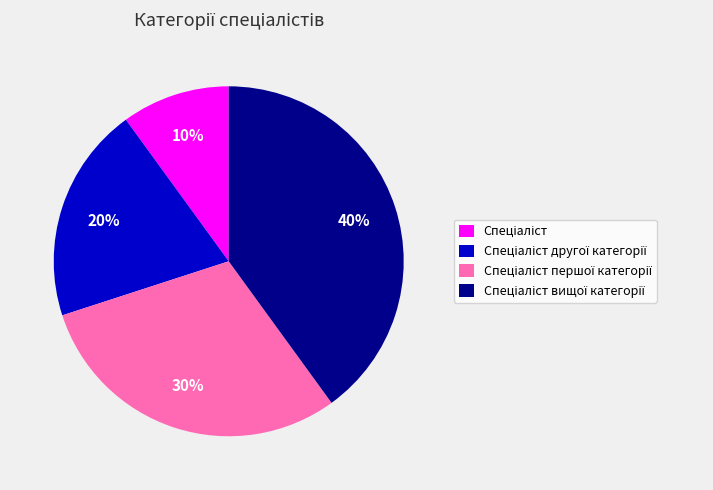

Is there a majority slice in this chart?

No